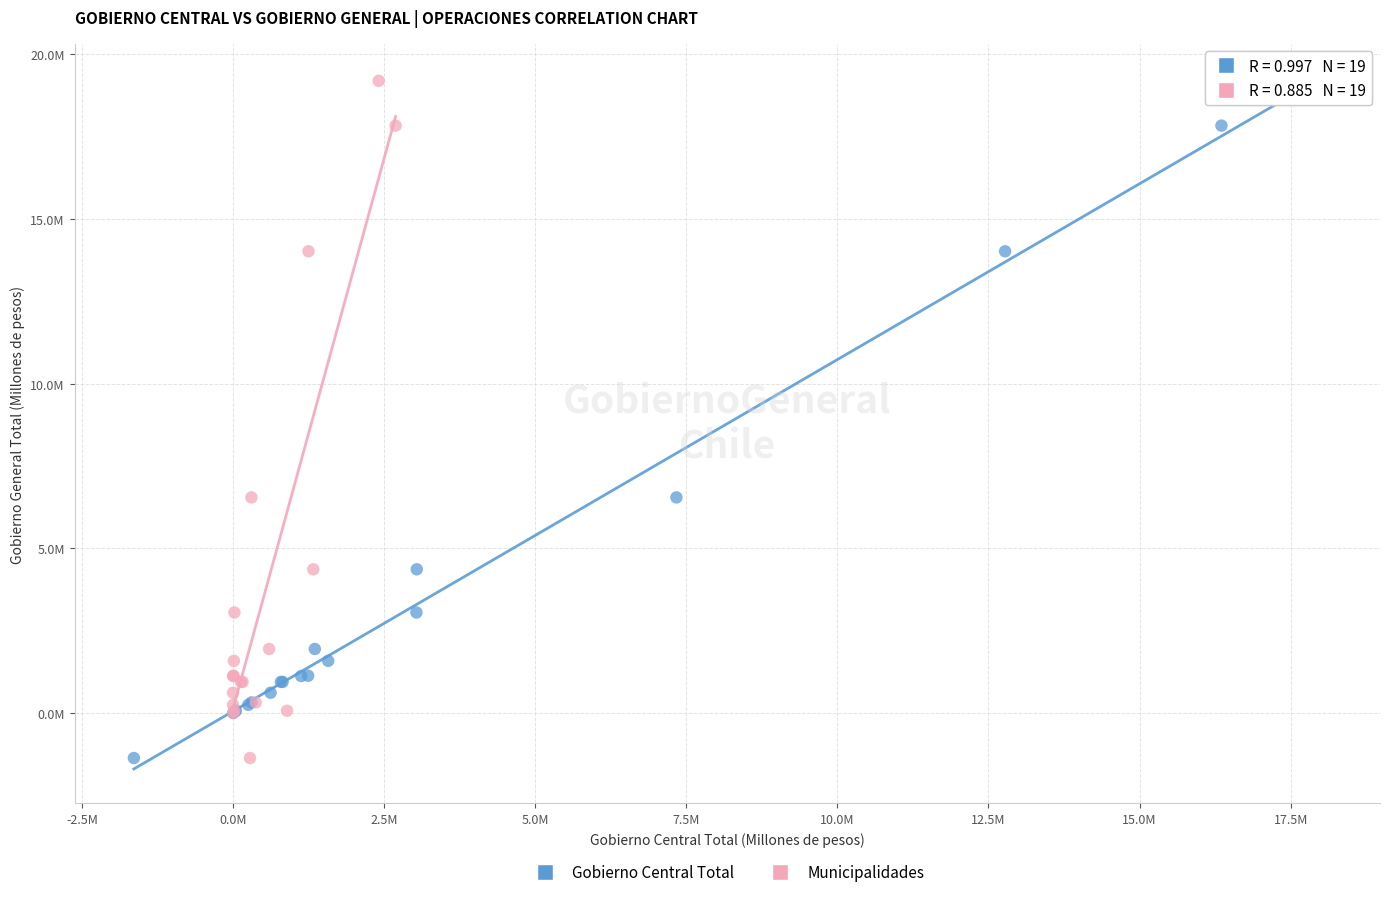

What are all the series names shown in the legend?

Gobierno Central Total, Municipalidades